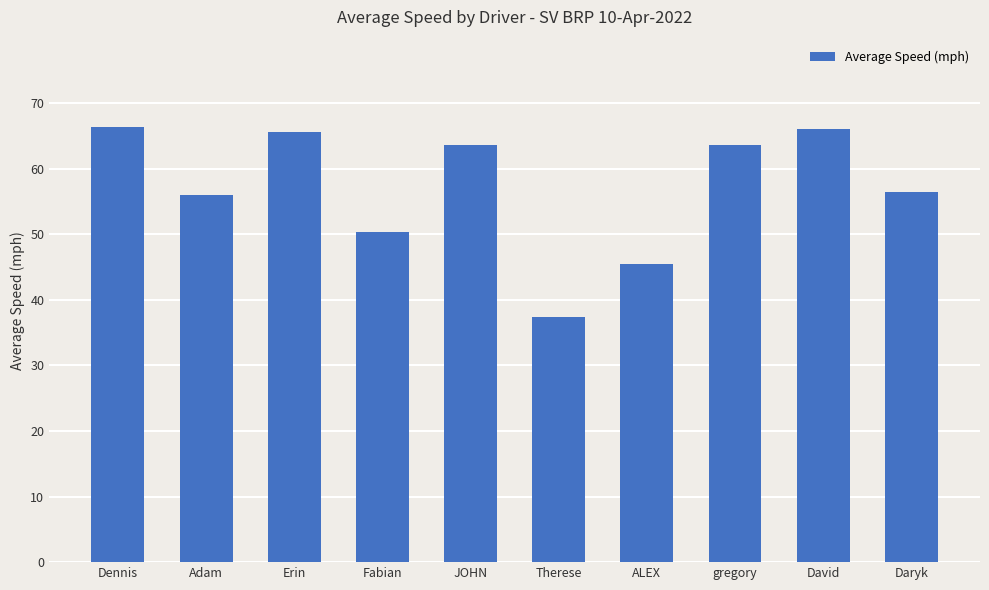

What is the smallest value displayed?

37.3